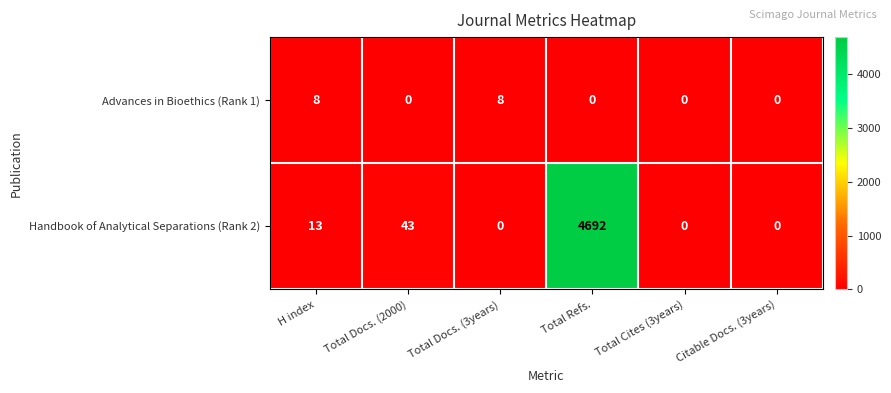

What is the sum of all Advances in Bioethics (Rank 1) values?

16